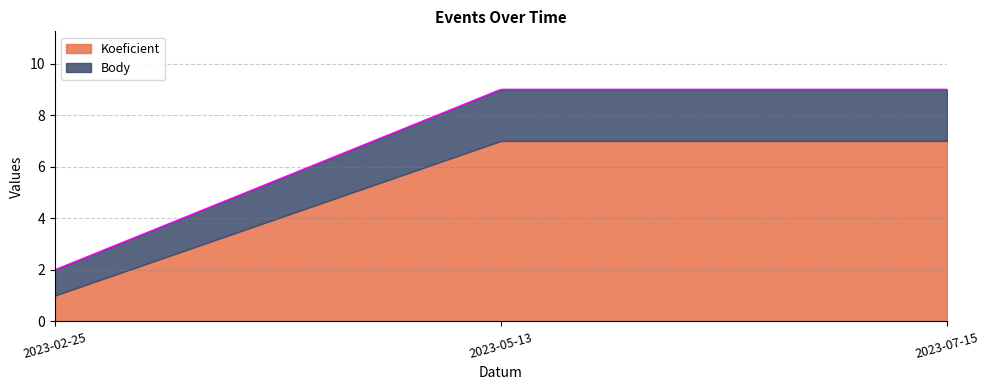

What is the label of the 1st point from the left?

2023-02-25